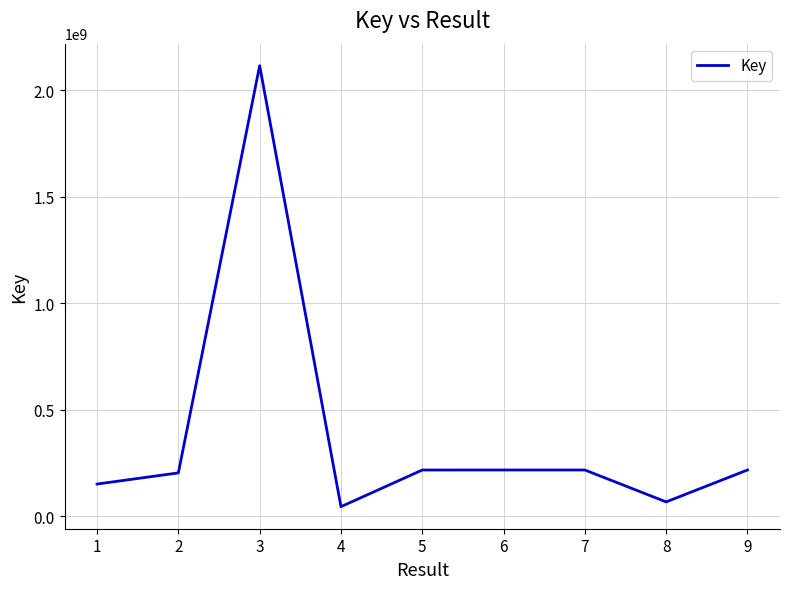

What is the difference between the values at 8 and 6?

149813739